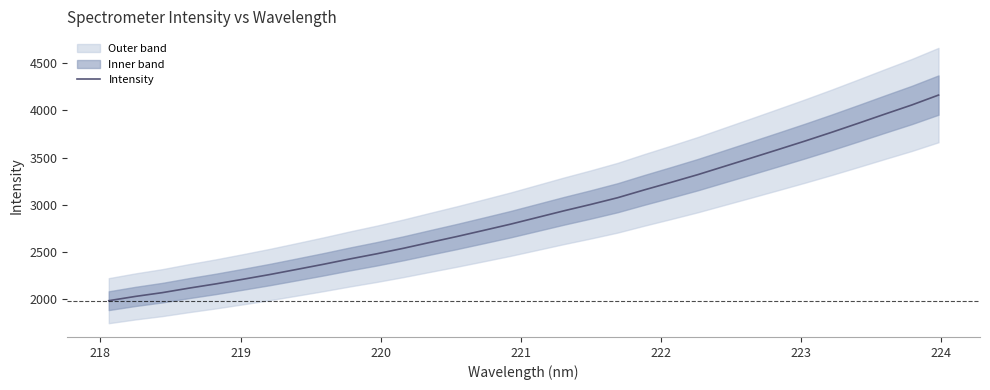

What is the highest value of the Intensity series?

4160.3